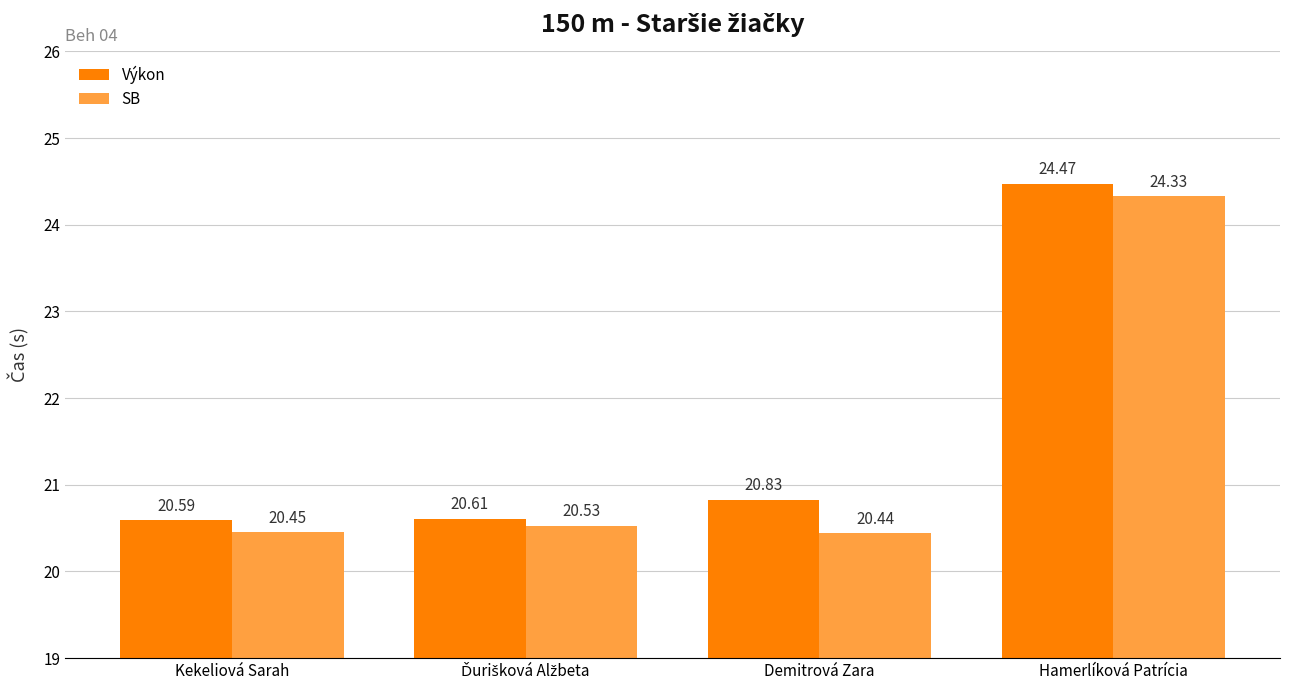

Which category has the lowest value in the SB series?

Demitrová Zara